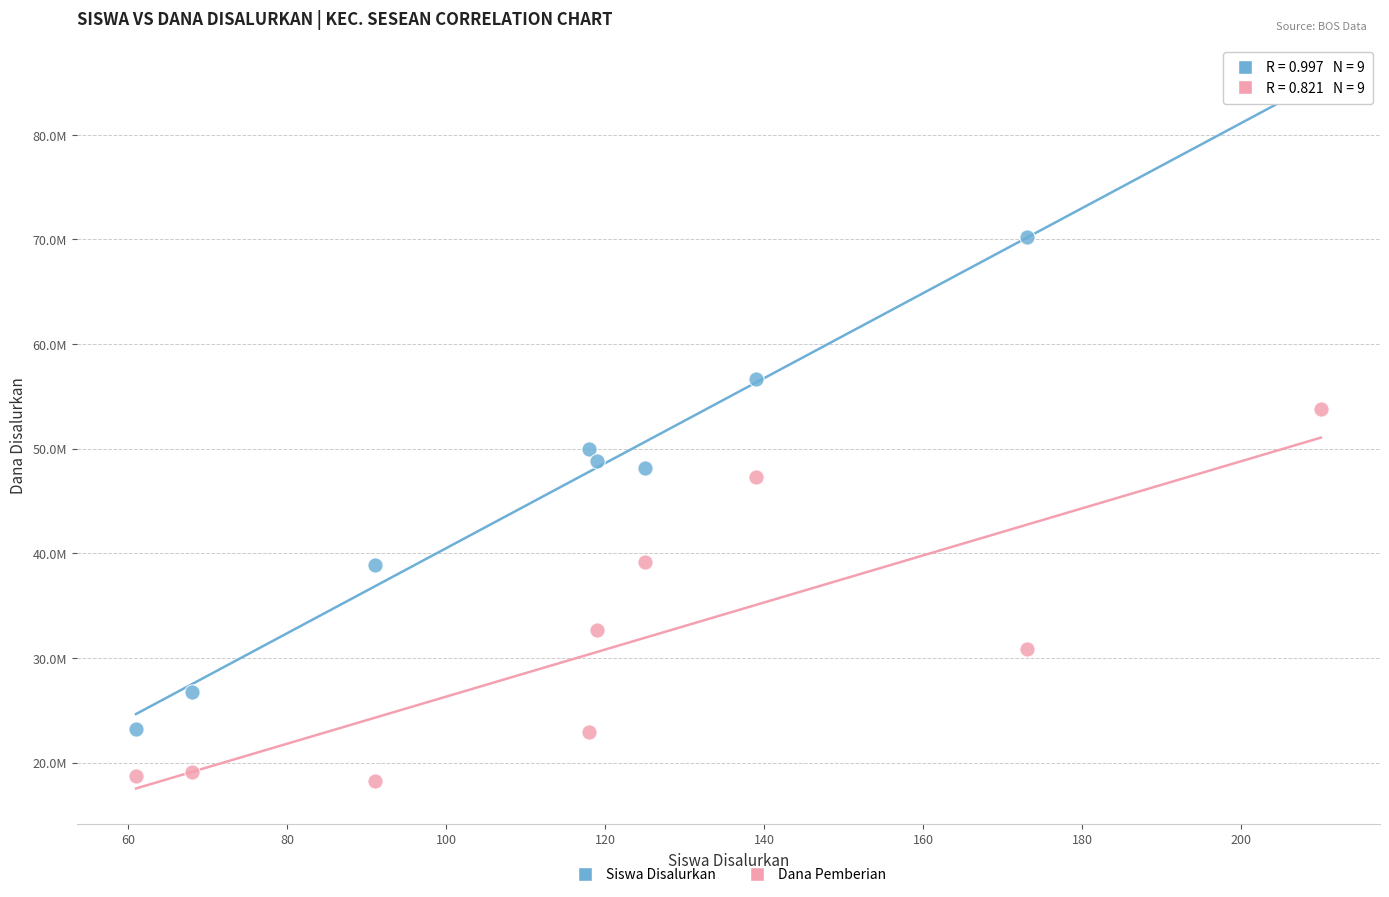

Which series reaches the maximum Y coordinate?

Siswa Disalurkan